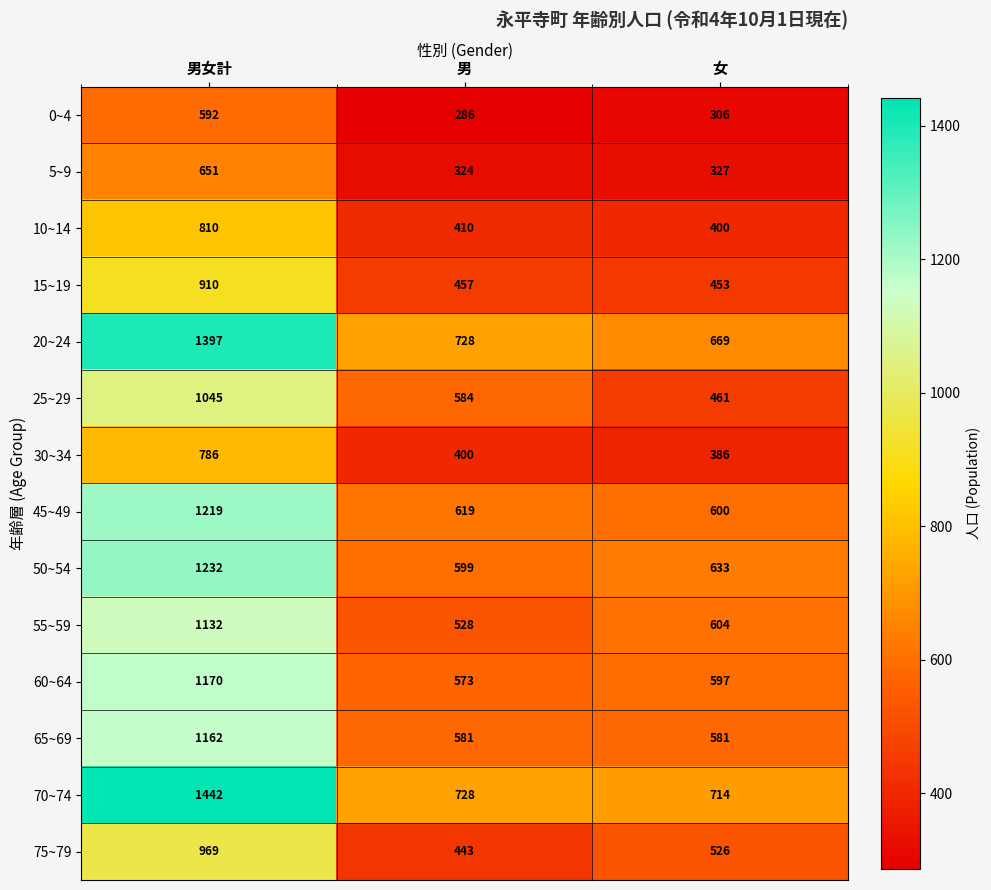

Which series changed the most between 男 and 女?

25~29